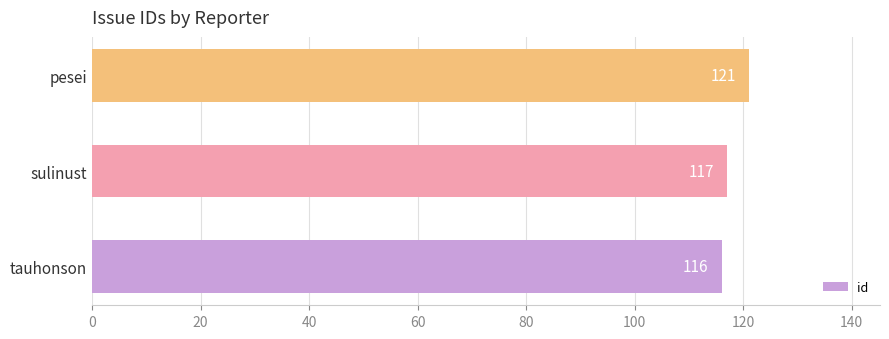

What is the sum of all values?

354